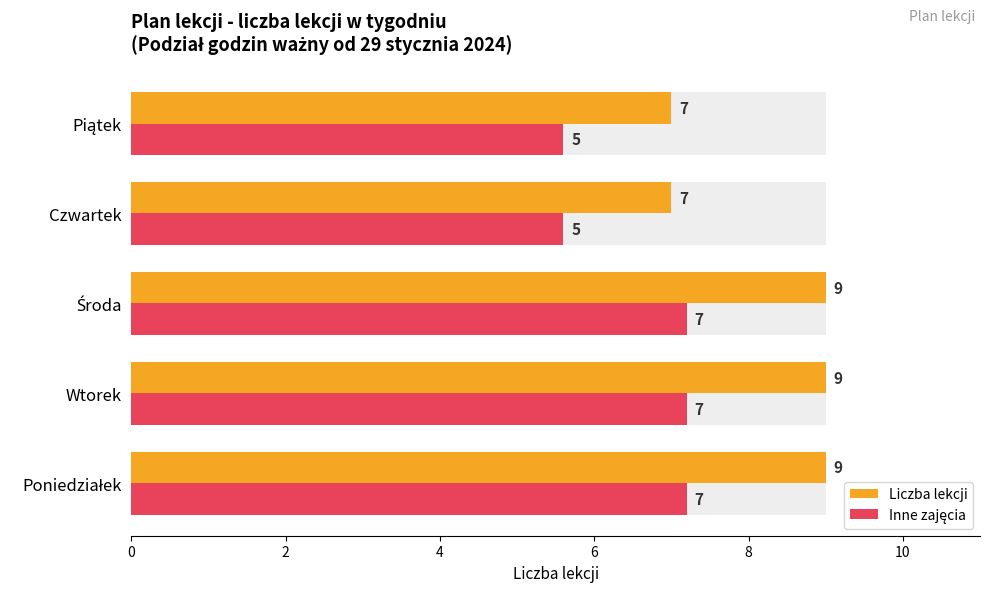

What are all the series names shown in the legend?

Liczba lekcji, Inne zajęcia